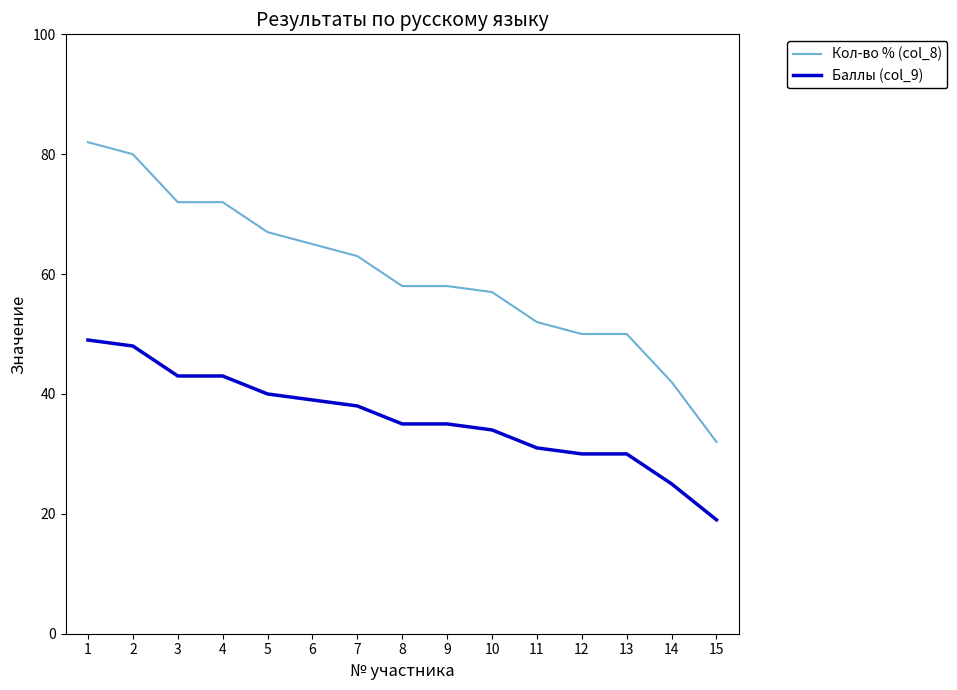

Where does the Баллы (col_9) series first go above 35?

1